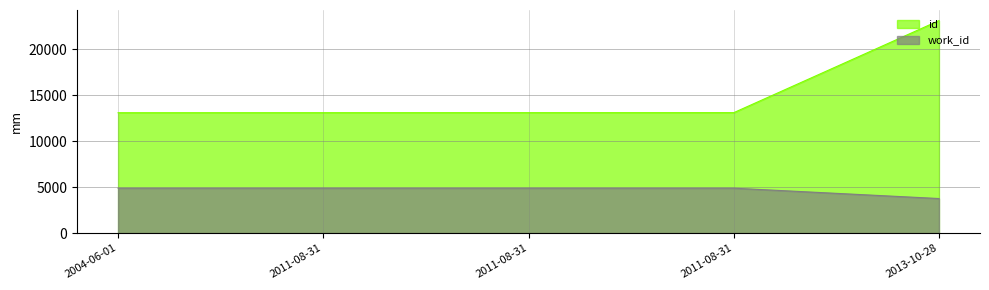

What is the value of the work_id point at the 1st from the left?

4878